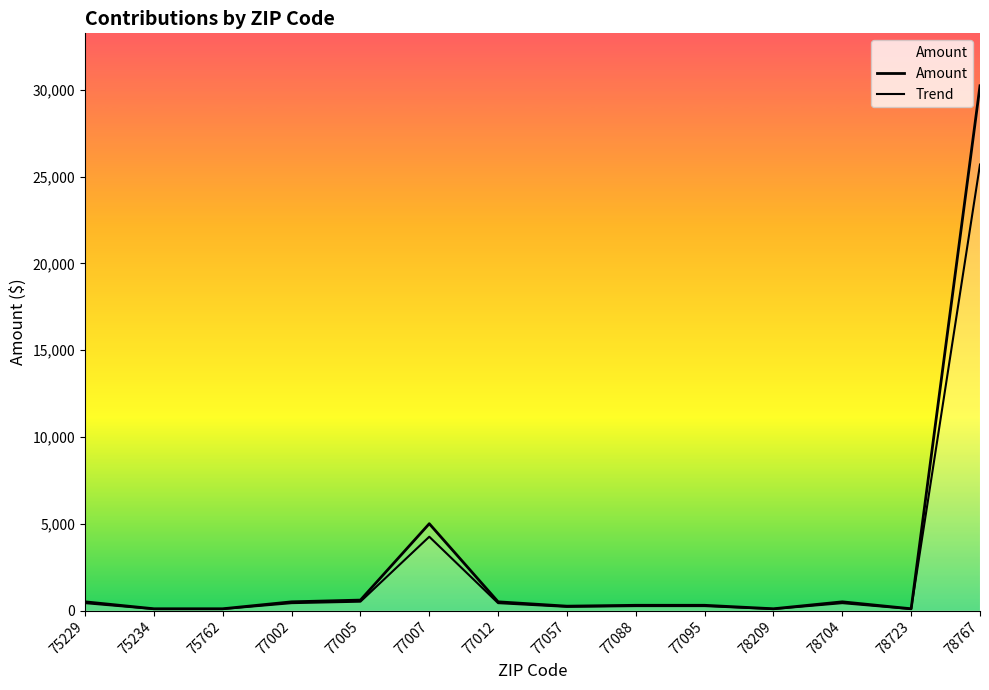

The value of Trend at 78723 is 145.9. True or false?

False